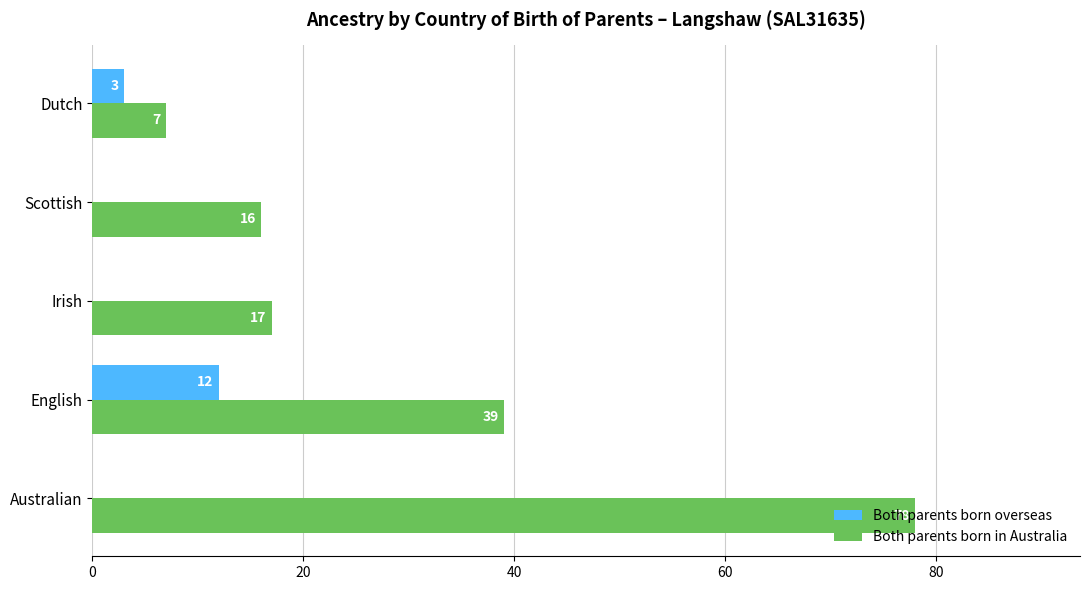

Between Irish and Scottish, which series saw the biggest shift?

Both parents born in Australia